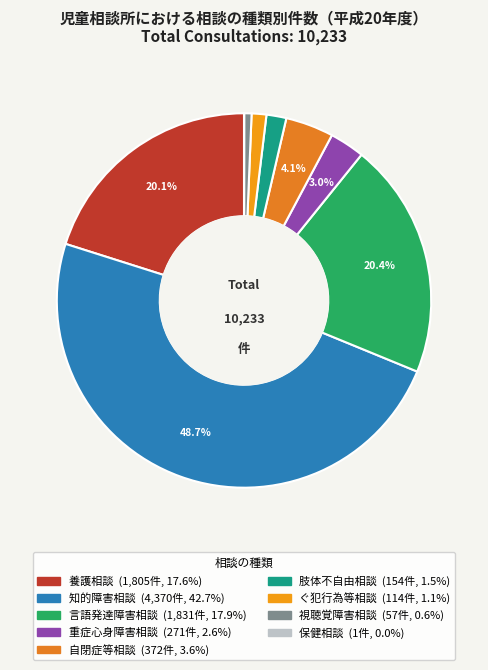

Does any single category account for the majority?

No